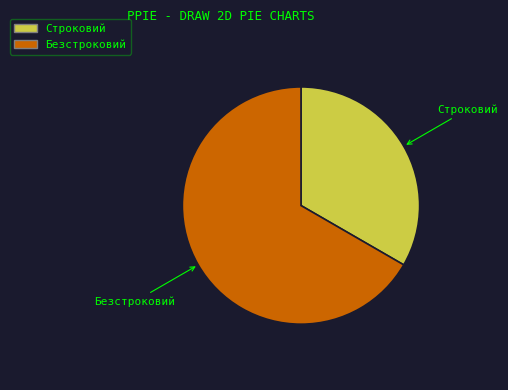

Is the sum of Строковий and Безстроковий greater than half?

Yes